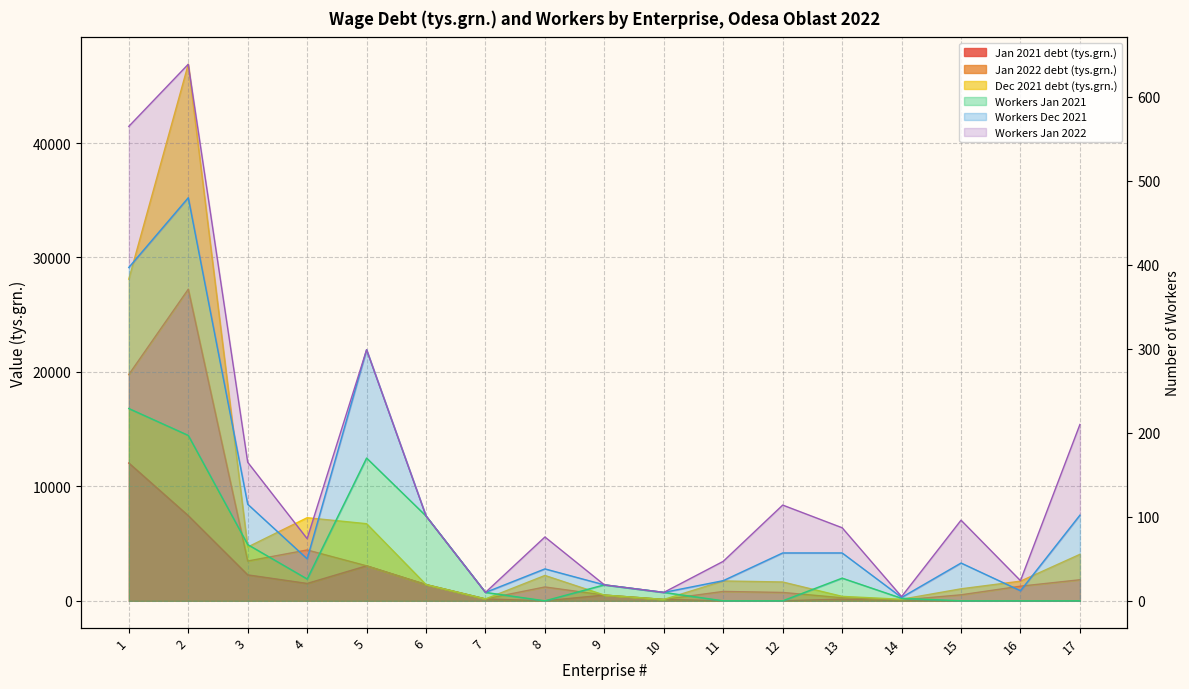

How many values in the Jan 2021 debt (tys.grn.) series are below 144?

8